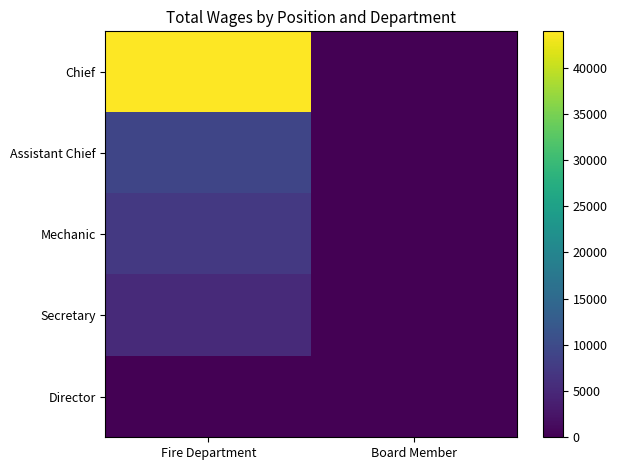

At Fire Department, list the series in order from smallest to largest.

Director, Secretary, Mechanic, Assistant Chief, Chief